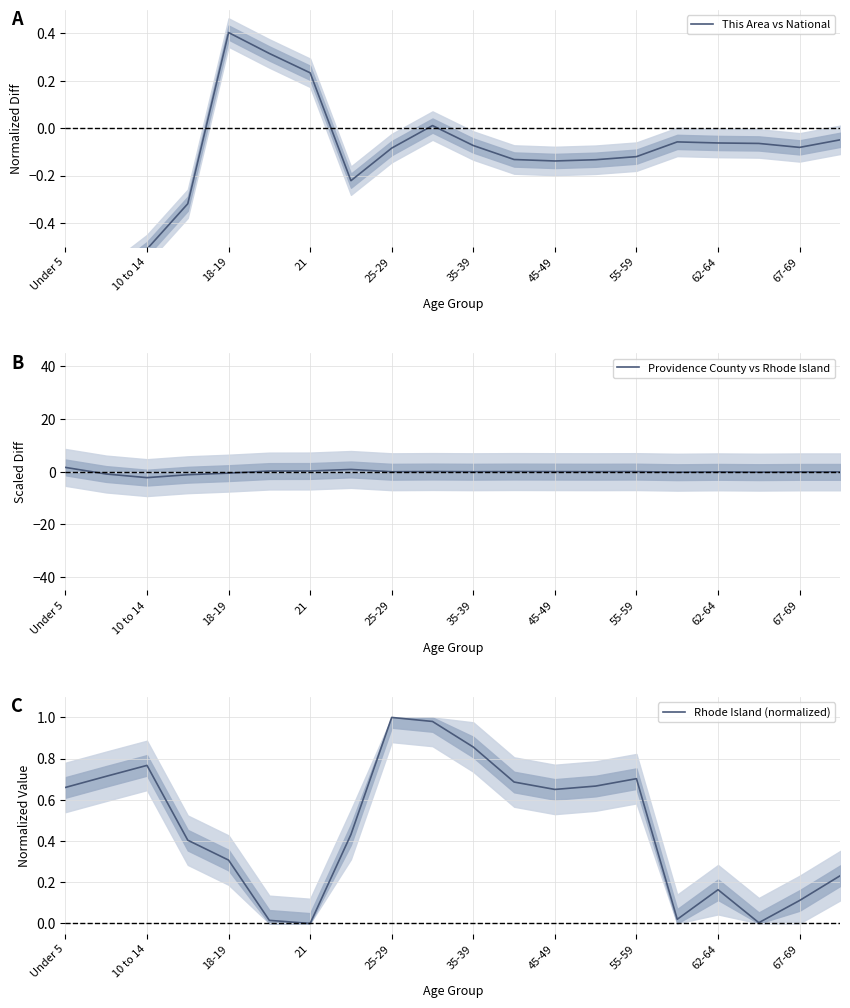

What is the lowest value of the Providence County vs Rhode Island series?

-2.2